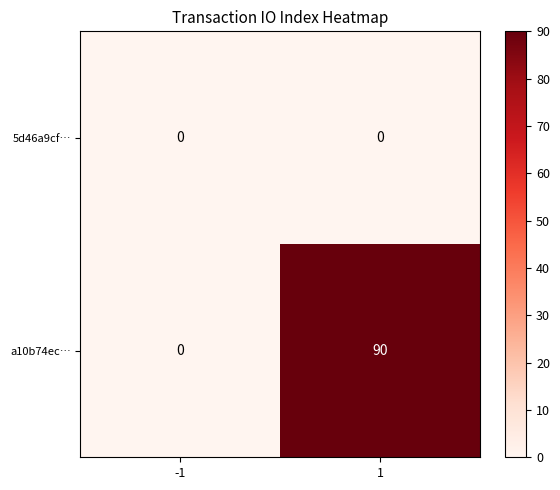

List the series in order of their overall mean, lowest first.

5d46a9cf…, a10b74ec…